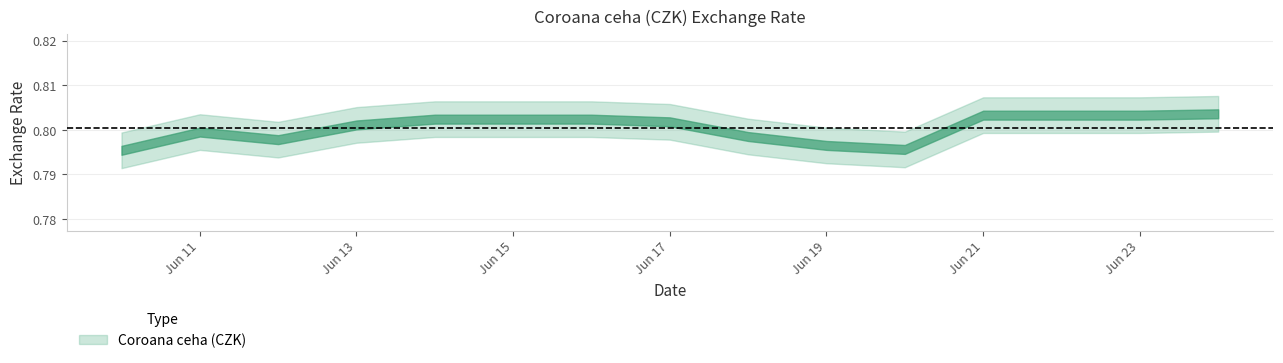

Reading left to right, extract all data points from this chart.

0.8	0.8	0.8	0.8	0.8	0.8	0.8	0.8	0.8	0.8	0.8	0.8	0.8	0.8	0.8